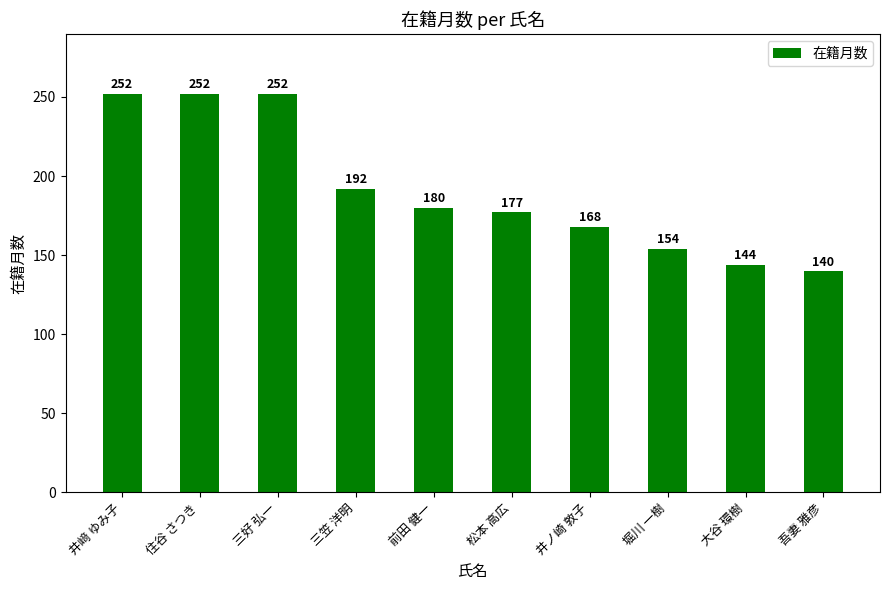

What is the sum of the values at 三好 弘一 and 松本 高広?

429